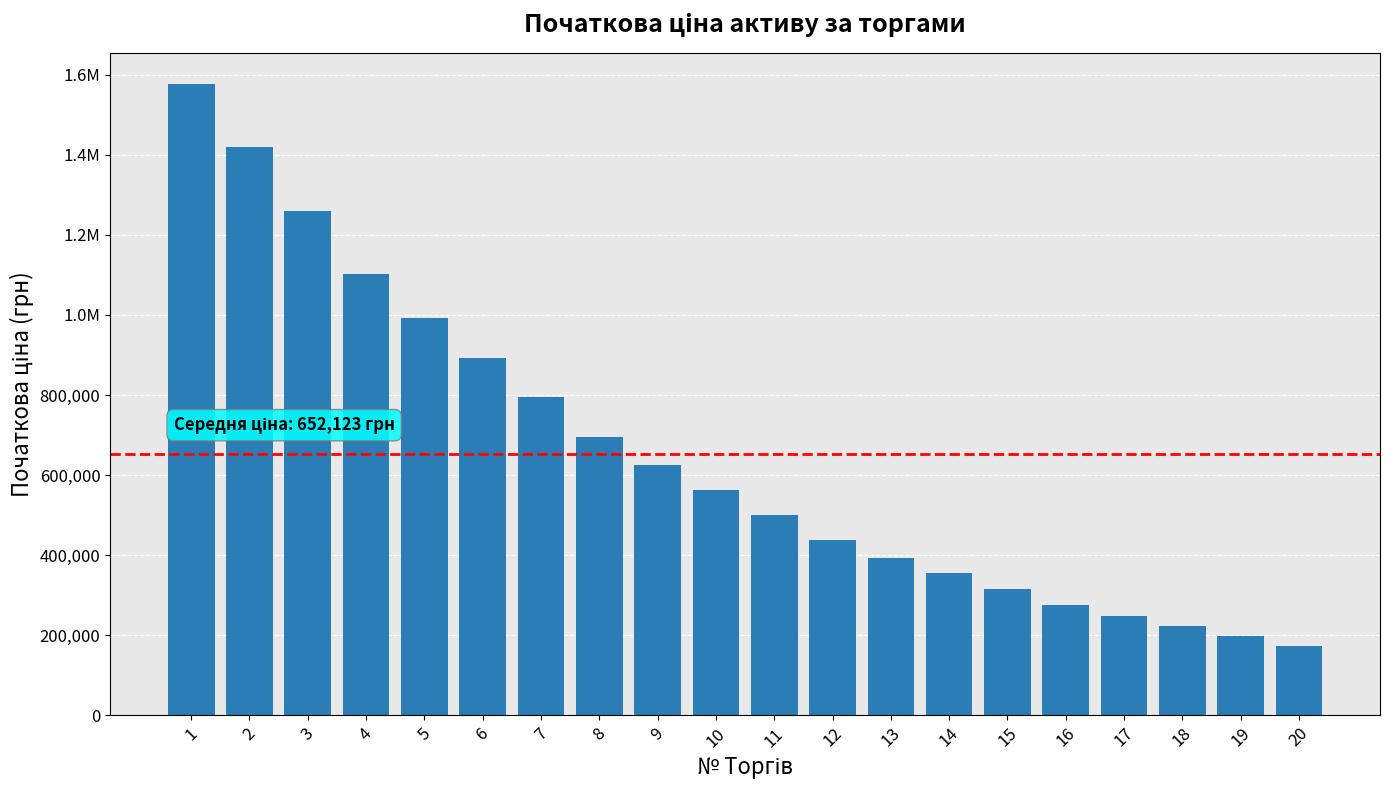

Which category has the lowest value across all series?

20